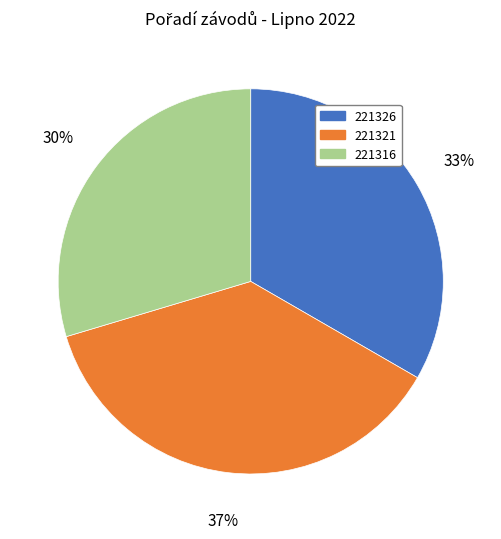

Rank the categories by value from lowest to highest.

221316, 221326, 221321